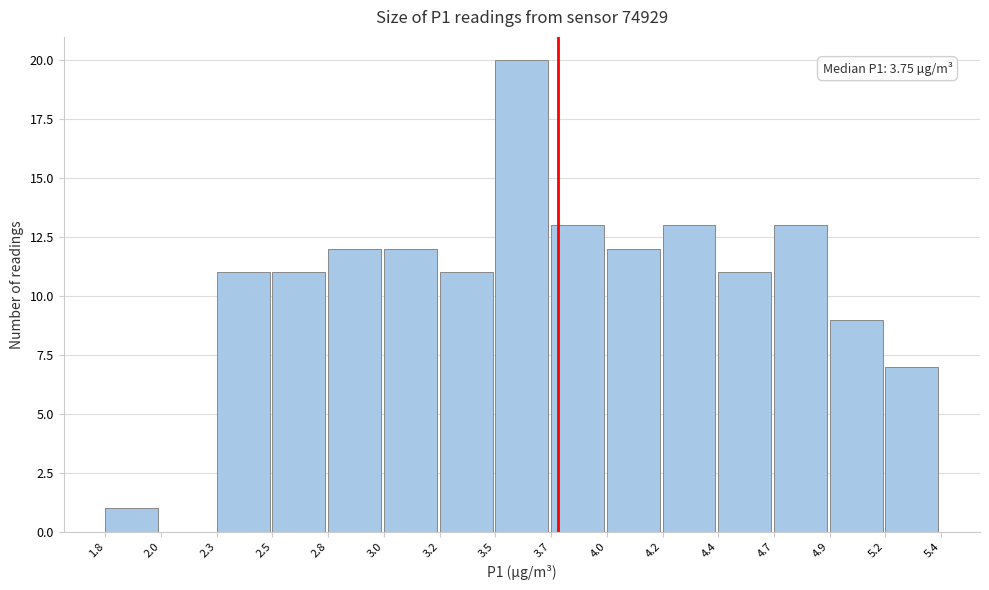

Reading left to right, what are all the values shown in this chart?

1.8=1	2.0=0	2.3=11	2.5=11	2.8=12	3.0=12	3.2=11	3.5=20	3.7=13	4.0=12	4.2=13	4.4=11	4.7=13	4.9=9	5.2=7